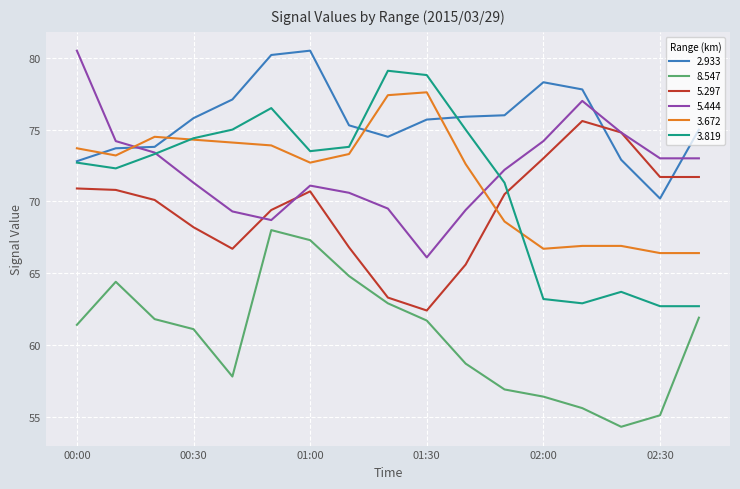

At how many categories does at least one series exceed 74?

16